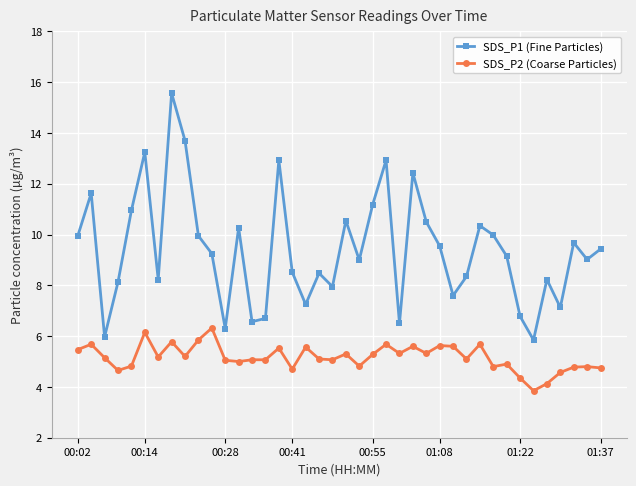

True or false: SDS_P2 (Coarse Particles) and SDS_P1 (Fine Particles) intersect in this chart.

False